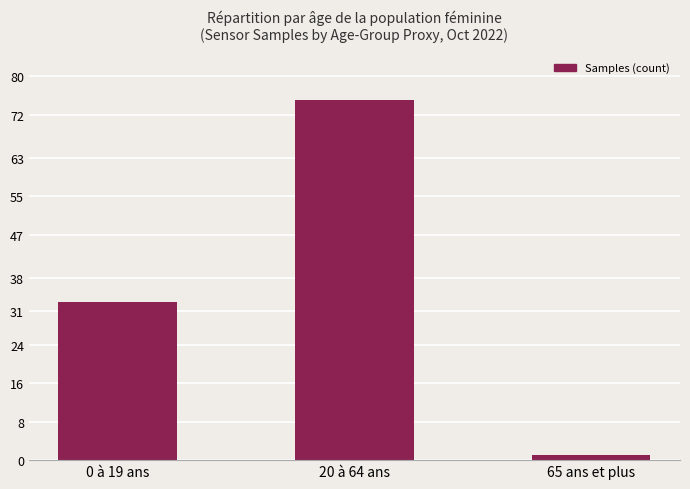

Read the value at 0 à 19 ans, to the nearest 5.

35